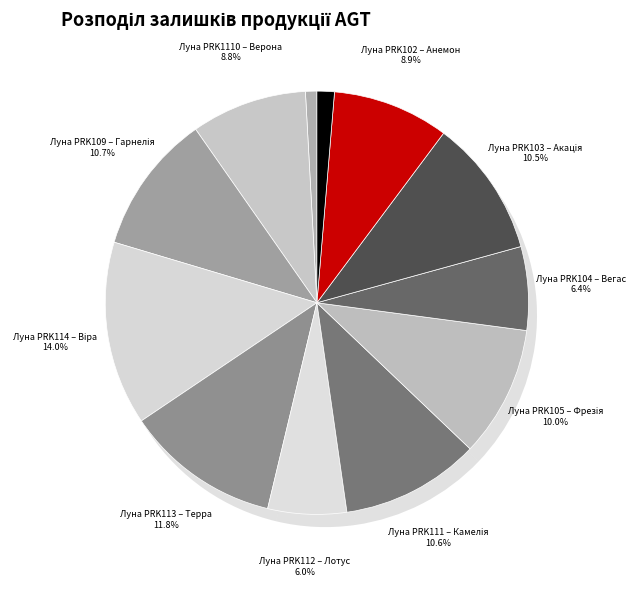

Is it true that Луна PRK104 – Вегас is 12% of the pie?

False